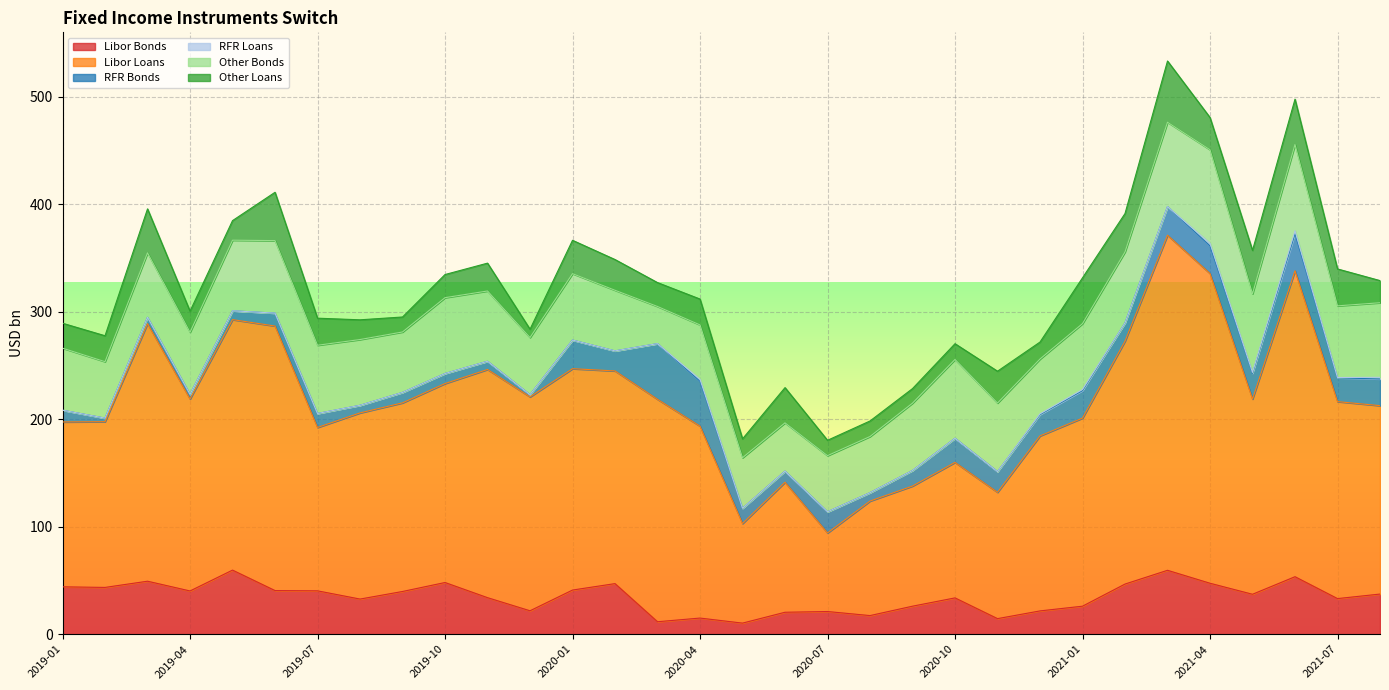

Reading right to left, what are all the values shown in this chart?

Libor Bonds: 2021-08=37.4	2021-07=33.1	2021-06=53.5	2021-05=37.2	2021-04=47.4	2021-03=59.5	2021-02=46.7	2021-01=26.1	2020-12=21.7	2020-11=14.5	2020-10=33.8	2020-09=26.1	2020-08=17.3	2020-07=21.1	2020-06=20.4	2020-05=10.3	2020-04=15.0	2020-03=11.6	2020-02=47.1	2020-01=41.1	2019-12=21.8	2019-11=34.0	2019-10=48.1	2019-09=39.8	2019-08=32.7	2019-07=40.4	2019-06=40.6	2019-05=59.7	2019-04=40.2	2019-03=49.3	2019-02=43.5	2019-01=44.1
Libor Loans: 2021-08=175.3	2021-07=183.3	2021-06=284.7	2021-05=181.7	2021-04=288.2	2021-03=311.8	2021-02=226.0	2021-01=175.0	2020-12=162.8	2020-11=117.5	2020-10=126.1	2020-09=111.8	2020-08=106.6	2020-07=73.1	2020-06=121.0	2020-05=92.6	2020-04=178.6	2020-03=207.0	2020-02=197.9	2020-01=206.0	2019-12=199.0	2019-11=212.4	2019-10=185.2	2019-09=175.5	2019-08=173.2	2019-07=152.0	2019-06=246.2	2019-05=233.1	2019-04=178.6	2019-03=239.7	2019-02=154.2	2019-01=153.4
RFR Bonds: 2021-08=24.8	2021-07=22.1	2021-06=34.5	2021-05=23.9	2021-04=25.7	2021-03=26.6	2021-02=17.0	2021-01=25.6	2020-12=19.9	2020-11=19.3	2020-10=22.5	2020-09=14.5	2020-08=7.8	2020-07=19.7	2020-06=10.3	2020-05=14.3	2020-04=41.8	2020-03=51.8	2020-02=18.7	2020-01=26.6	2019-12=2.1	2019-11=7.6	2019-10=9.3	2019-09=9.7	2019-08=7.1	2019-07=13.0	2019-06=12.0	2019-05=8.2	2019-04=4.4	2019-03=5.9	2019-02=3.3	2019-01=10.9
RFR Loans: 2021-08=1.6	2021-07=0.3	2021-06=2.8	2021-05=0.8	2021-04=2.4	2021-03=0.0	2021-02=0.0	2021-01=1.0	2020-12=0.7	2020-11=0.0	2020-10=0.0	2020-09=0.0	2020-08=0.0	2020-07=0.0	2020-06=0.0	2020-05=0.0	2020-04=1.8	2020-03=0.0	2020-02=0.0	2020-01=0.0	2019-12=0.0	2019-11=0.0	2019-10=0.0	2019-09=0.0	2019-08=0.0	2019-07=0.0	2019-06=0.0	2019-05=0.0	2019-04=0.0	2019-03=0.0	2019-02=0.0	2019-01=0.0
Other Bonds: 2021-08=69.4	2021-07=66.7	2021-06=80.3	2021-05=73.1	2021-04=87.0	2021-03=78.5	2021-02=66.0	2021-01=61.3	2020-12=51.0	2020-11=63.8	2020-10=73.3	2020-09=62.7	2020-08=52.3	2020-07=52.2	2020-06=44.9	2020-05=47.0	2020-04=50.6	2020-03=34.6	2020-02=56.4	2020-01=61.8	2019-12=53.1	2019-11=65.4	2019-10=70.6	2019-09=56.2	2019-08=61.2	2019-07=63.5	2019-06=67.5	2019-05=65.7	2019-04=57.7	2019-03=60.0	2019-02=52.5	2019-01=57.7
Other Loans: 2021-08=20.6	2021-07=34.4	2021-06=42.2	2021-05=40.4	2021-04=30.0	2021-03=57.0	2021-02=35.7	2021-01=42.6	2020-12=15.8	2020-11=29.6	2020-10=14.7	2020-09=13.5	2020-08=14.5	2020-07=14.3	2020-06=32.8	2020-05=17.6	2020-04=24.1	2020-03=22.2	2020-02=28.6	2020-01=31.0	2019-12=7.7	2019-11=25.9	2019-10=21.5	2019-09=13.9	2019-08=18.4	2019-07=25.2	2019-06=45.0	2019-05=18.2	2019-04=19.6	2019-03=40.9	2019-02=24.1	2019-01=23.2